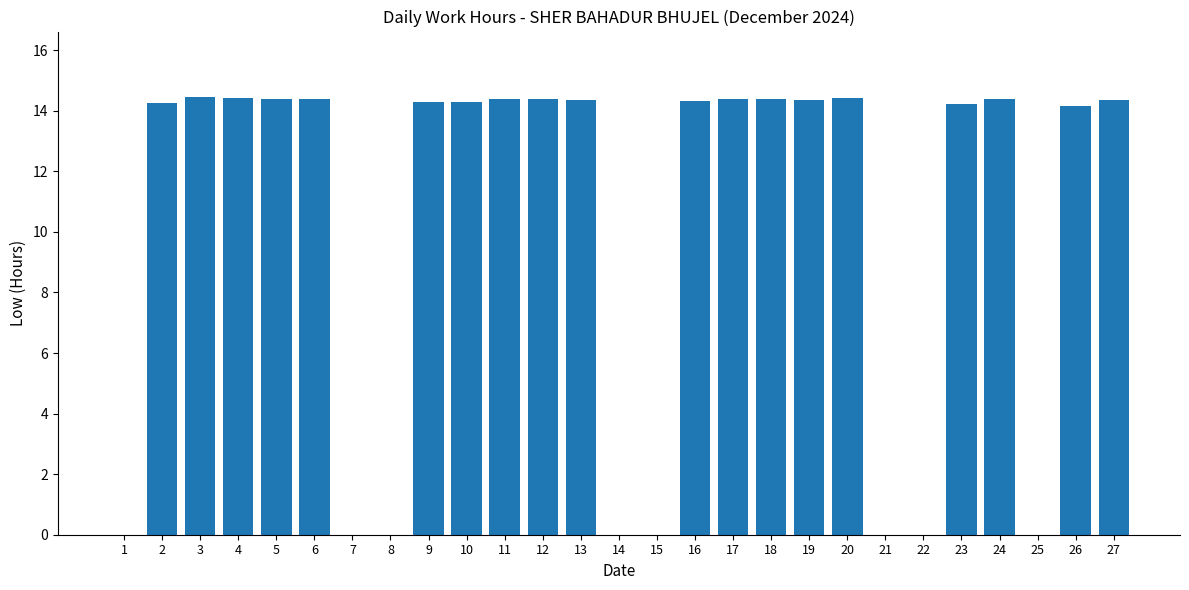

How many series are shown in this chart?

1